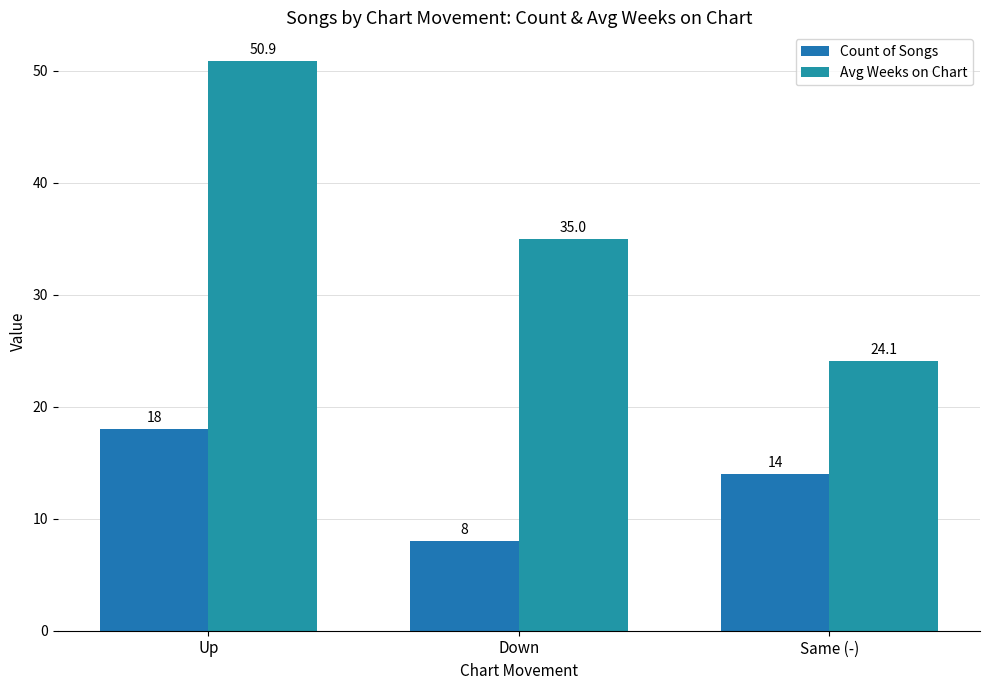

How many values in the Avg Weeks on Chart series are below 35?

1